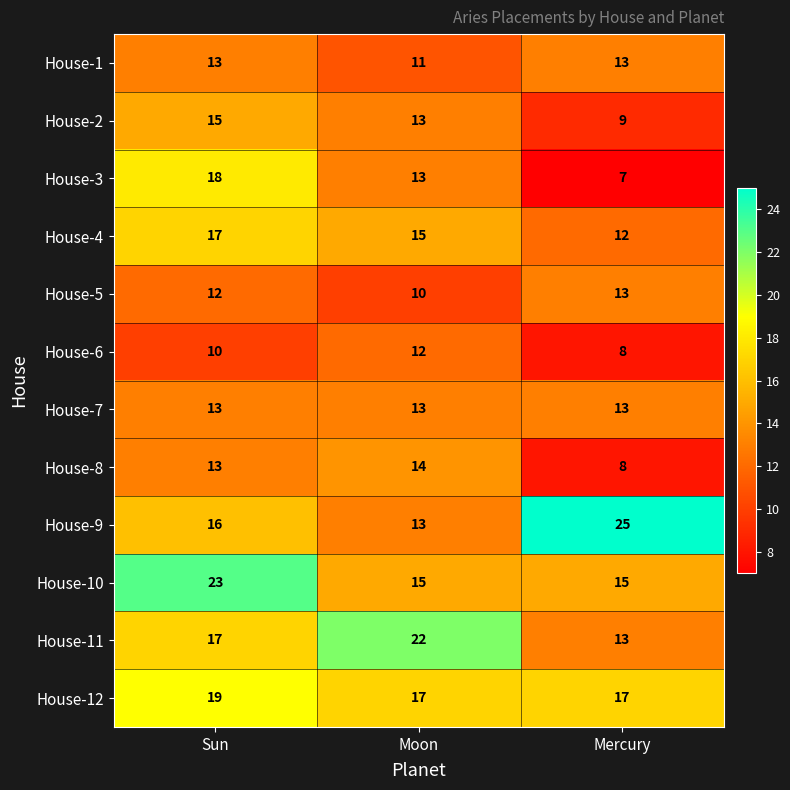

What is the minimum value shown in the chart?

7